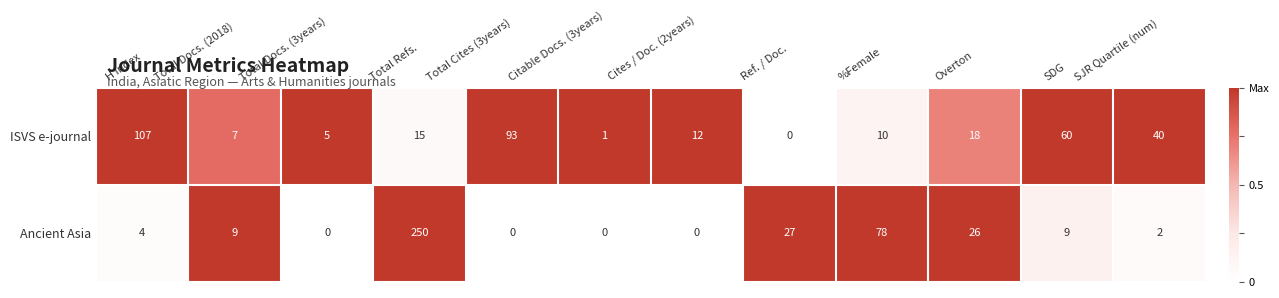

Which label corresponds to the largest value in the chart?

Total Refs.